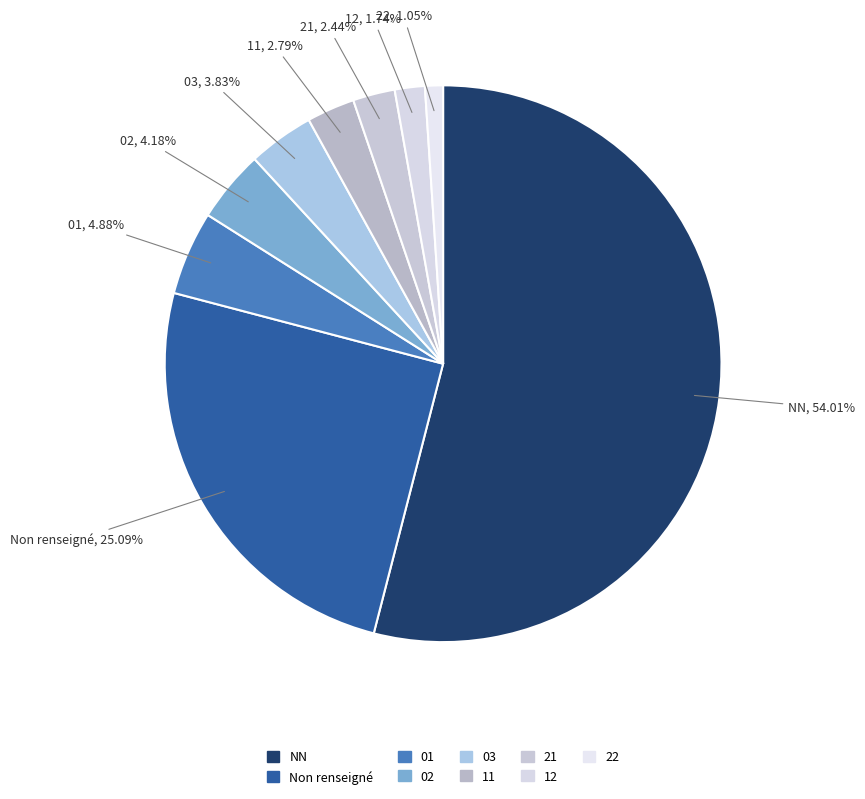

Count the number of slices in the pie.

9